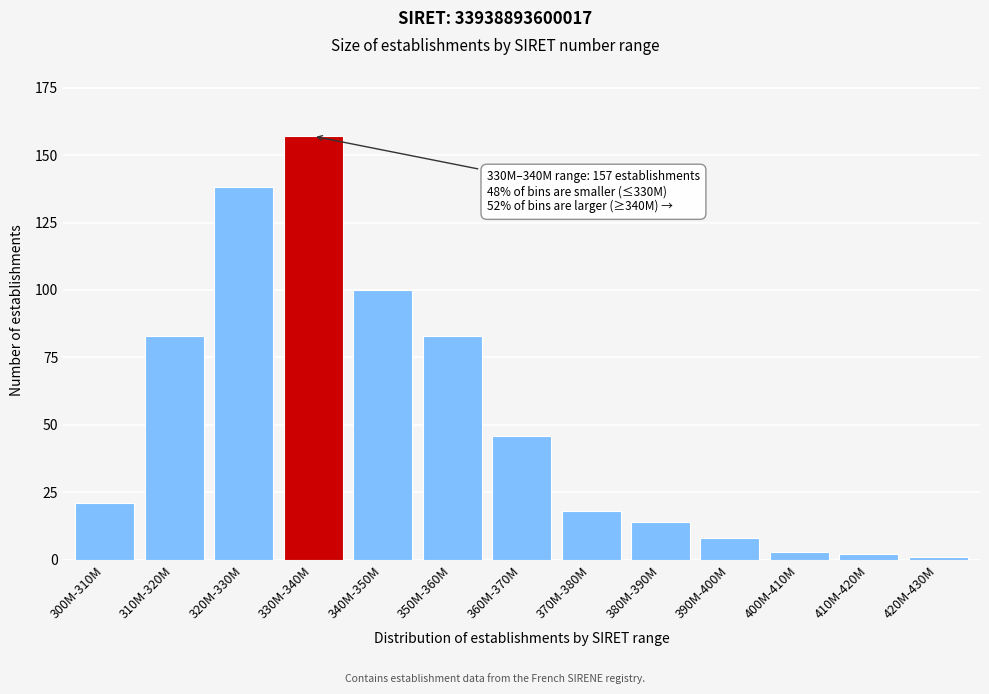

Reading left to right, transcribe all the data shown in this chart.

21	83	138	157	100	83	46	18	14	8	3	2	1